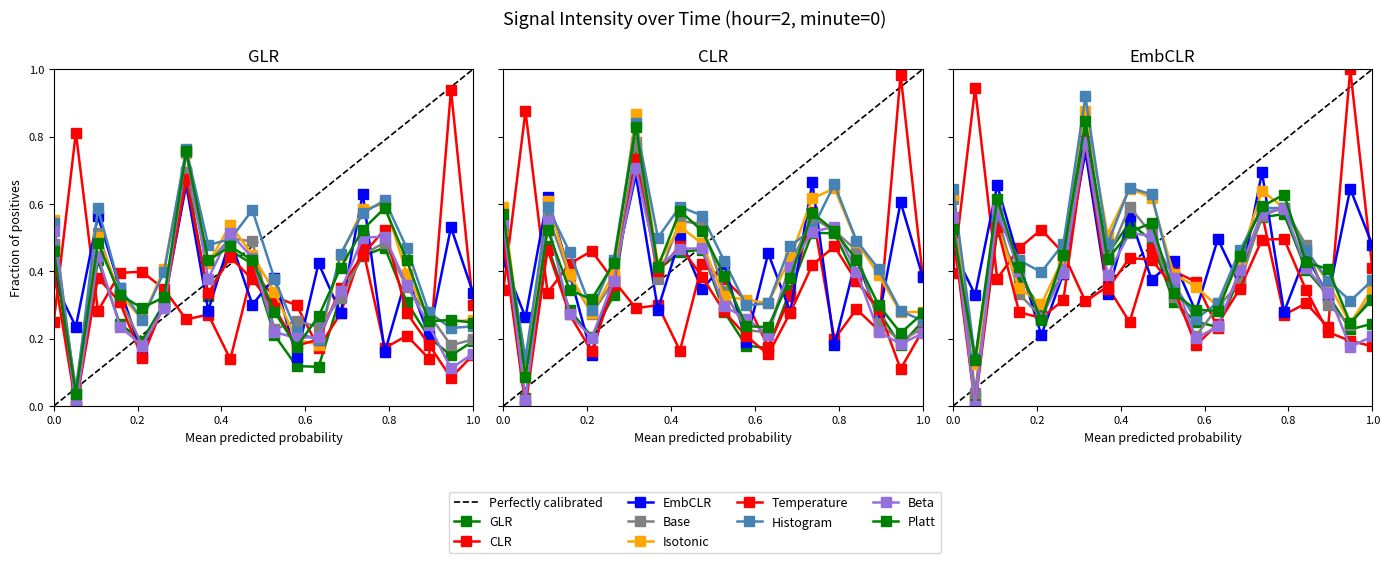

What is the greatest value displayed?

1.0